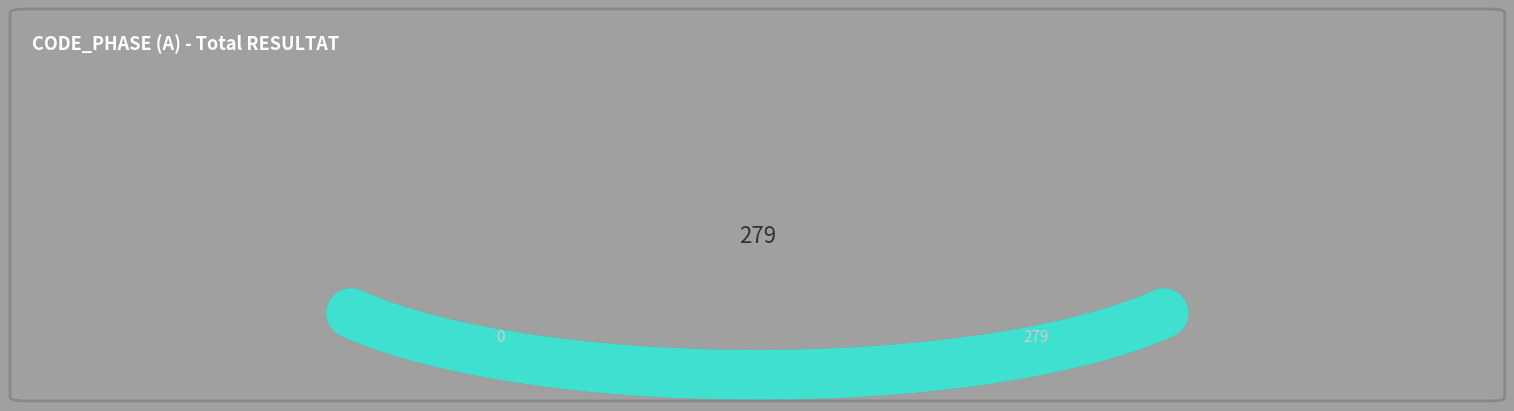

Is it true that 485 is 1% of the pie?

False